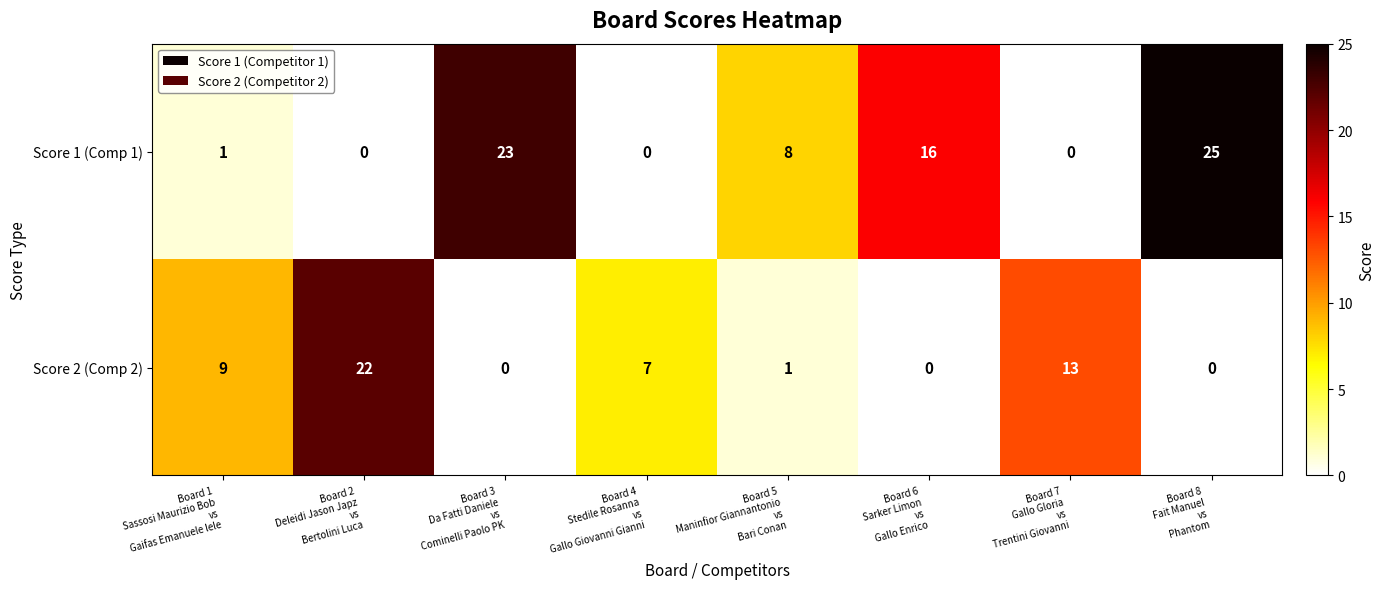

At how many categories does at least one series exceed 10?

5